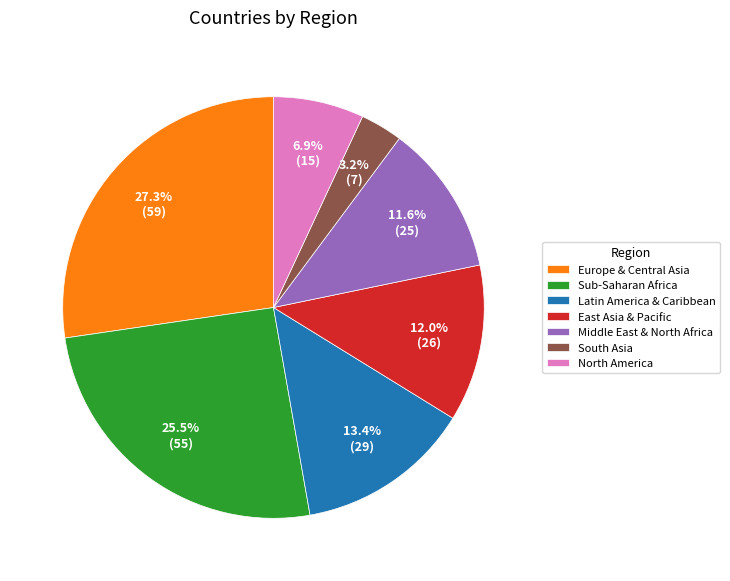

What percentage is the Latin America & Caribbean slice, to the nearest percent?

13%